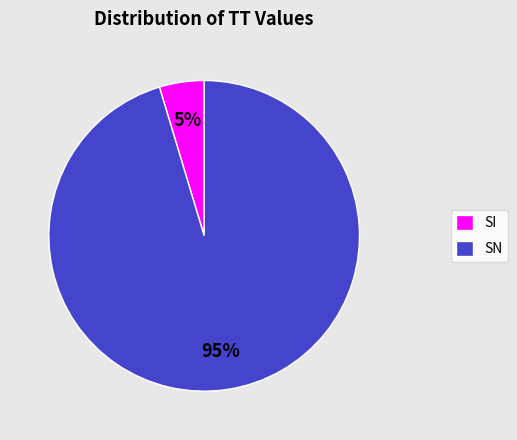

Which slice is the largest?

SN